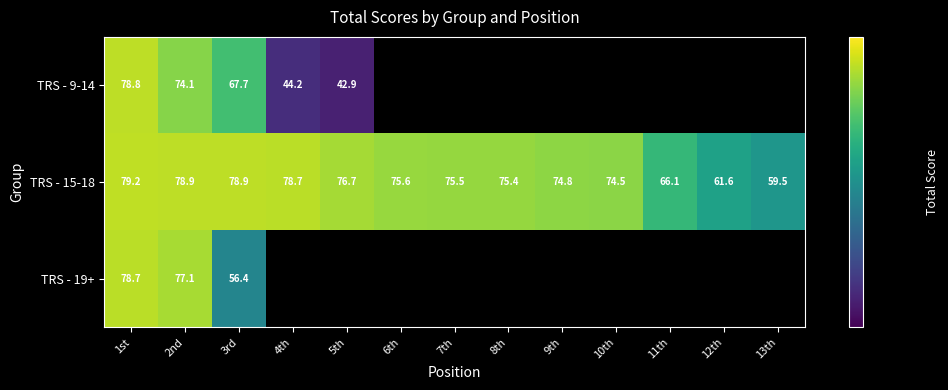

At 2nd, list the series in order from smallest to largest.

TRS - 9-14, TRS - 19+, TRS - 15-18